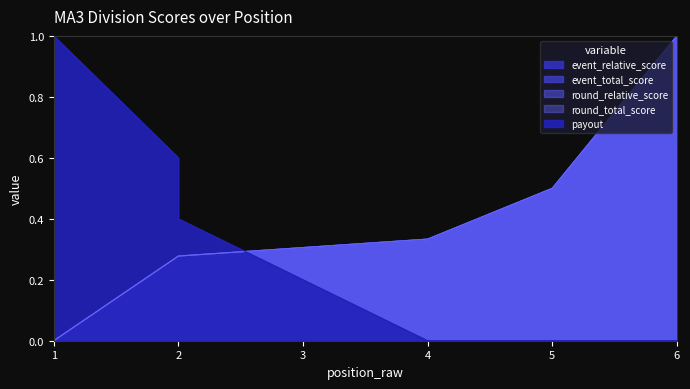

What is the total value across all series at 1?

1.0